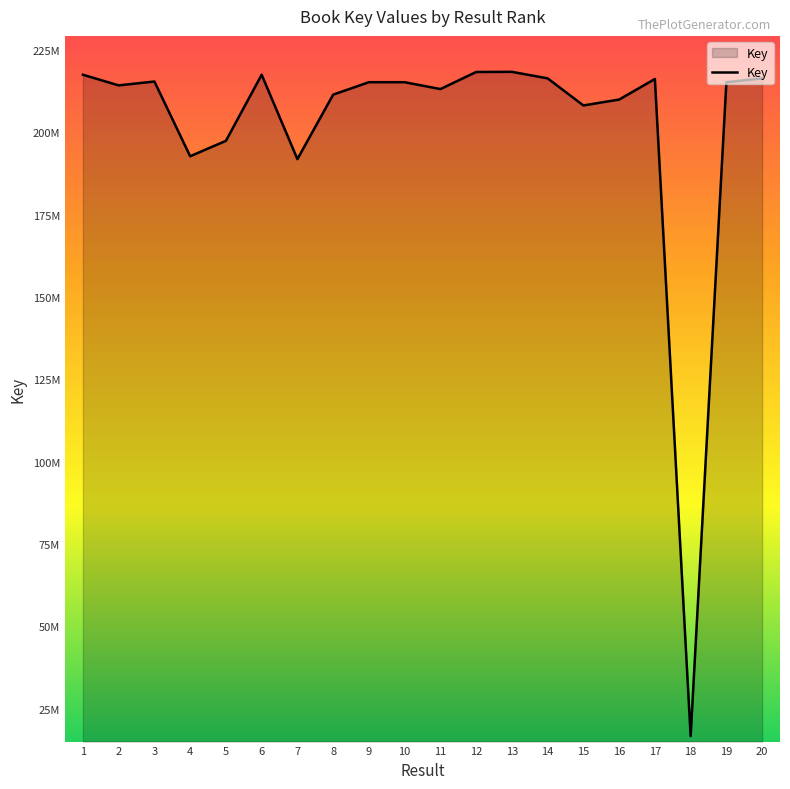

What is the difference between the maximum and minimum values?

201714389